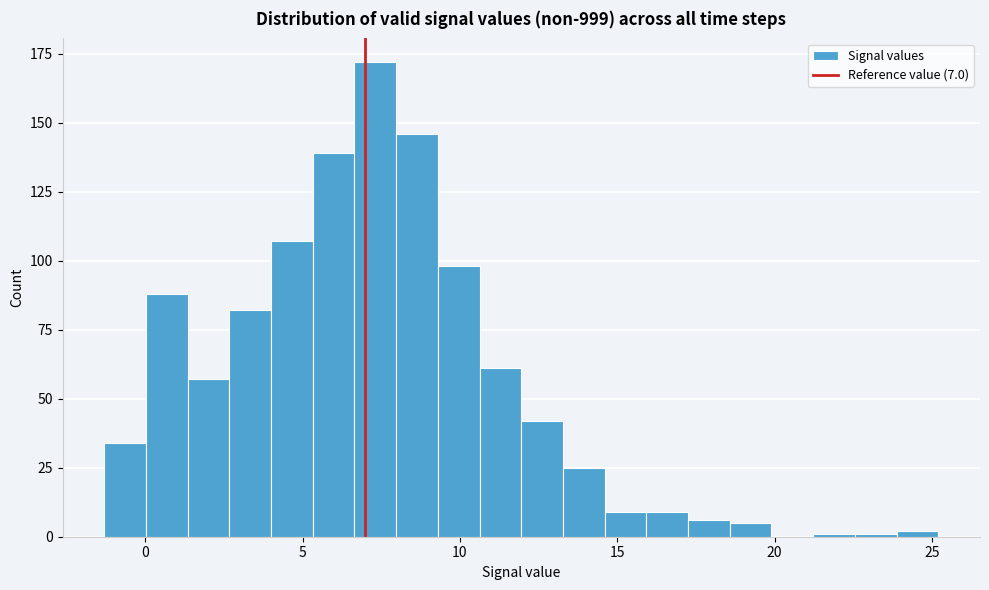

Read against the x-axis, roughly where is the centre of the tallest bar?

7.5